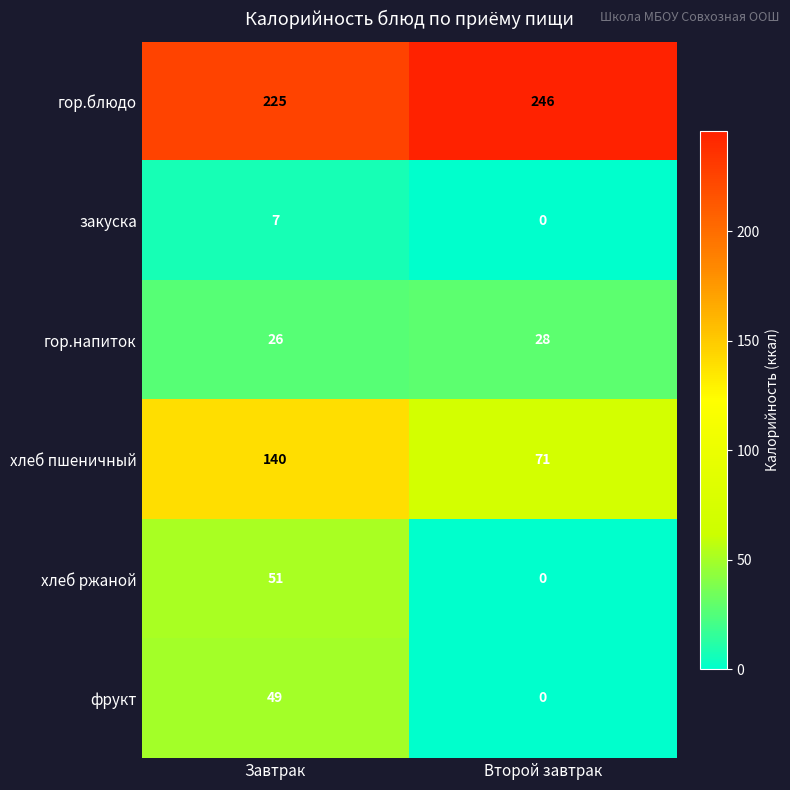

Which label corresponds to the smallest value in the chart?

Второй завтрак